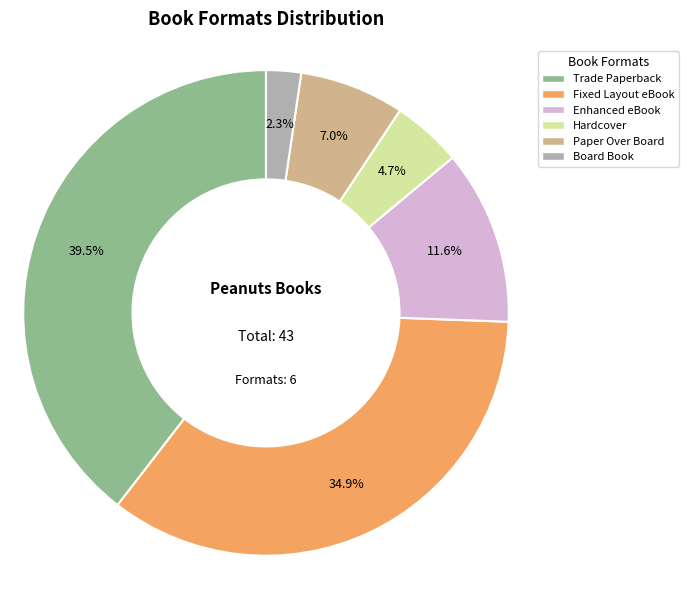

Is there any slice that represents more than half of the pie?

No